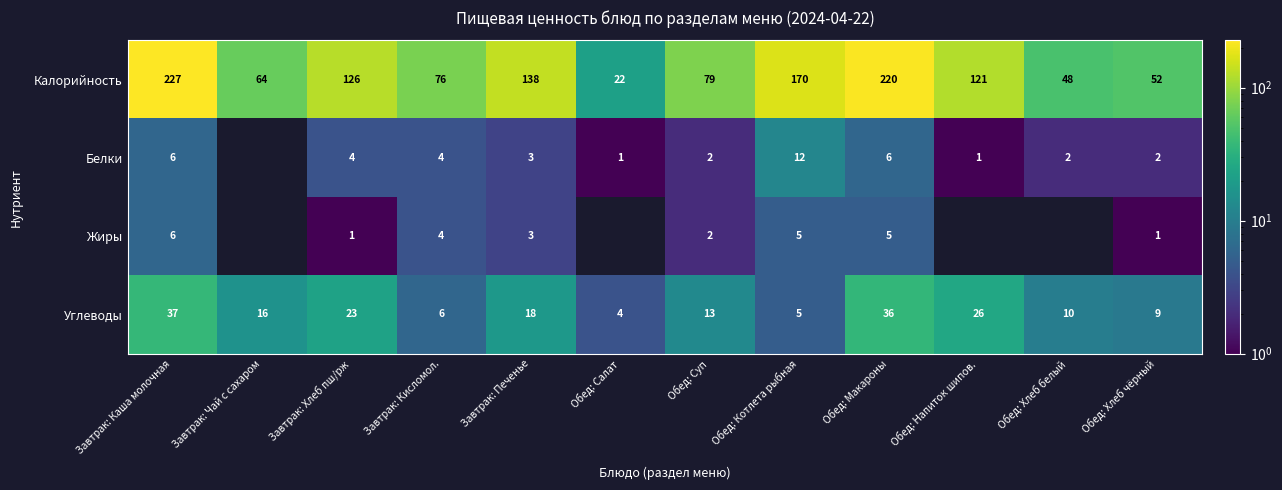

What is the difference between the highest and lowest values at Обед: Макароны?

215